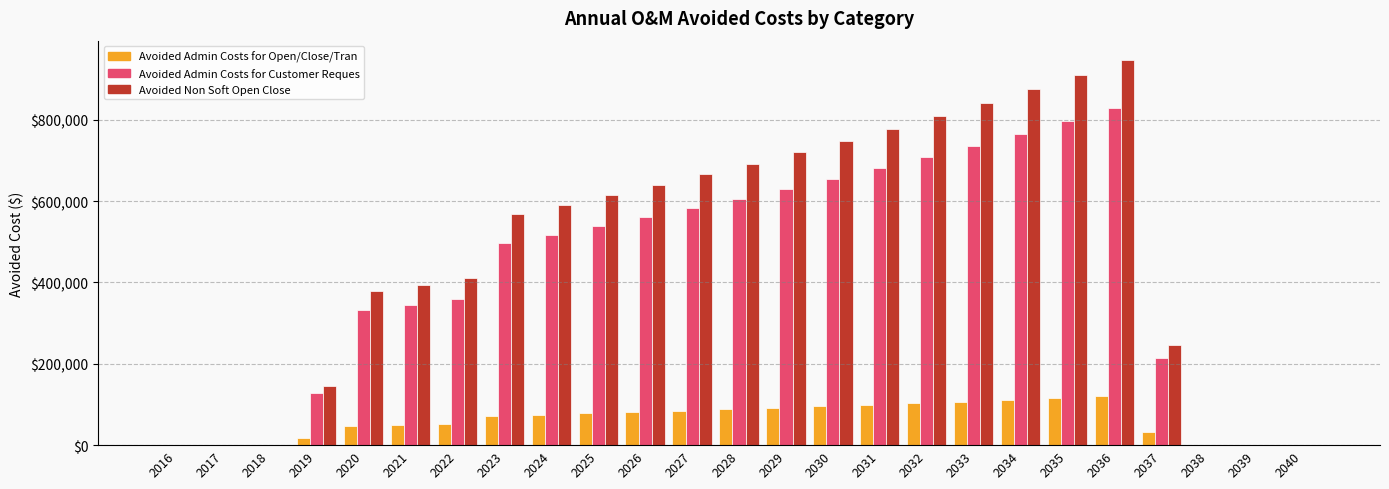

What is the sum of all Avoided Admin Costs for Customer Reques values?

10482720.8